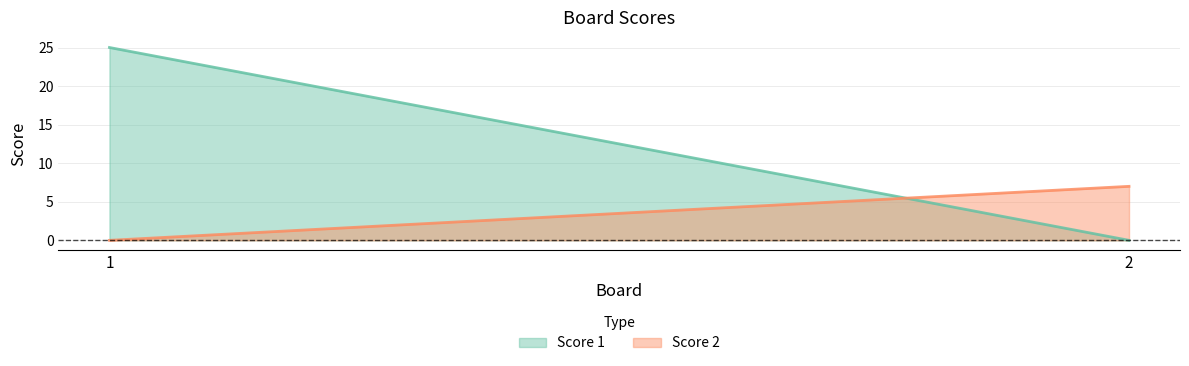

Which category has the lowest value across all series?

2